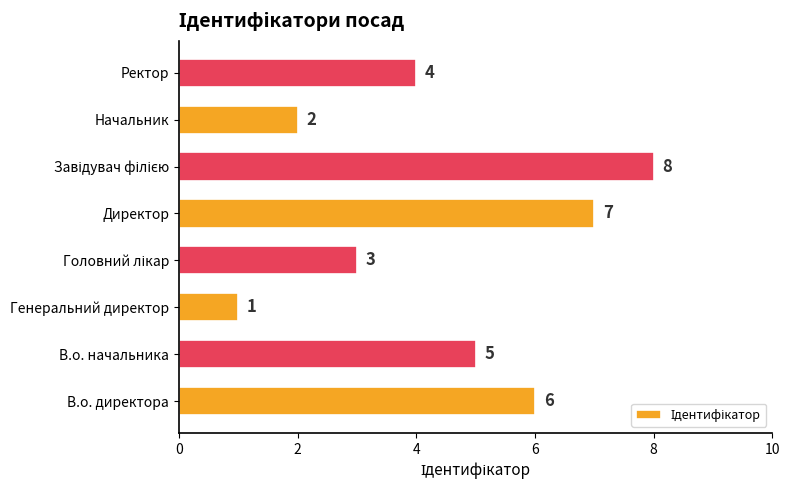

At which category does the chart reach its minimum across all series?

Генеральний директор